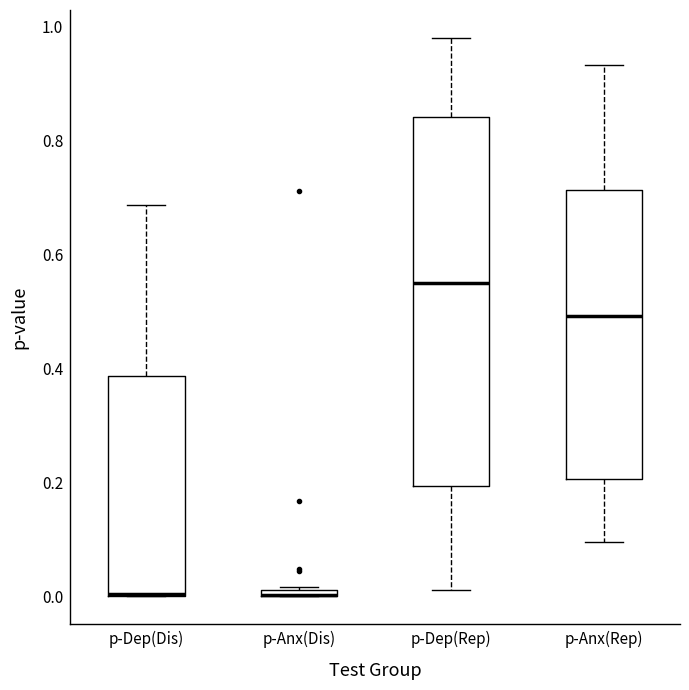

Where is the upper edge of the box for p-Anx(Dis) on the y-axis? The values are not printed on the chart, so give them approximately, as read against the axis.

0.02